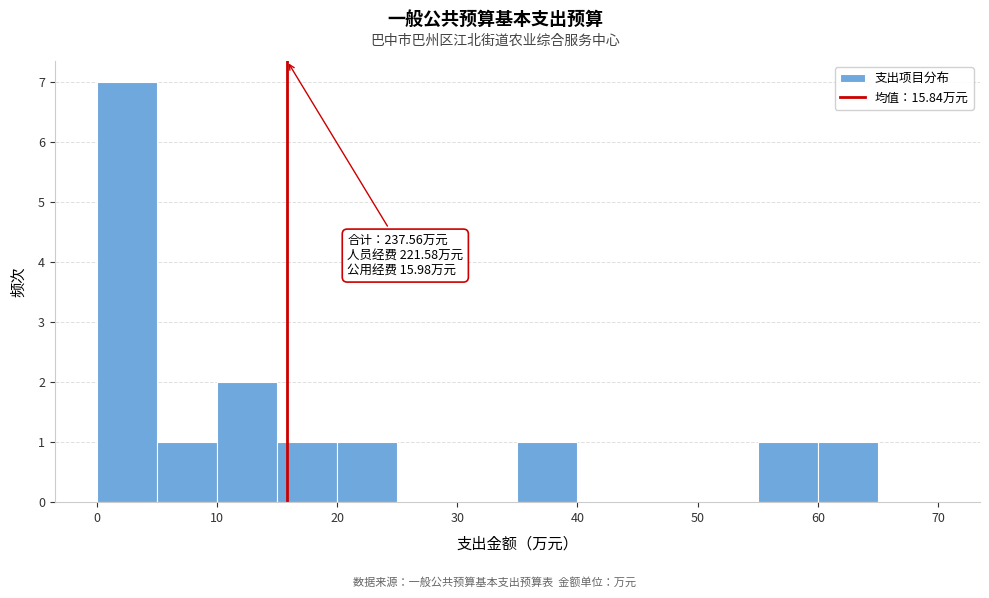

Which range on the x-axis has the tallest bar?

0 to 5